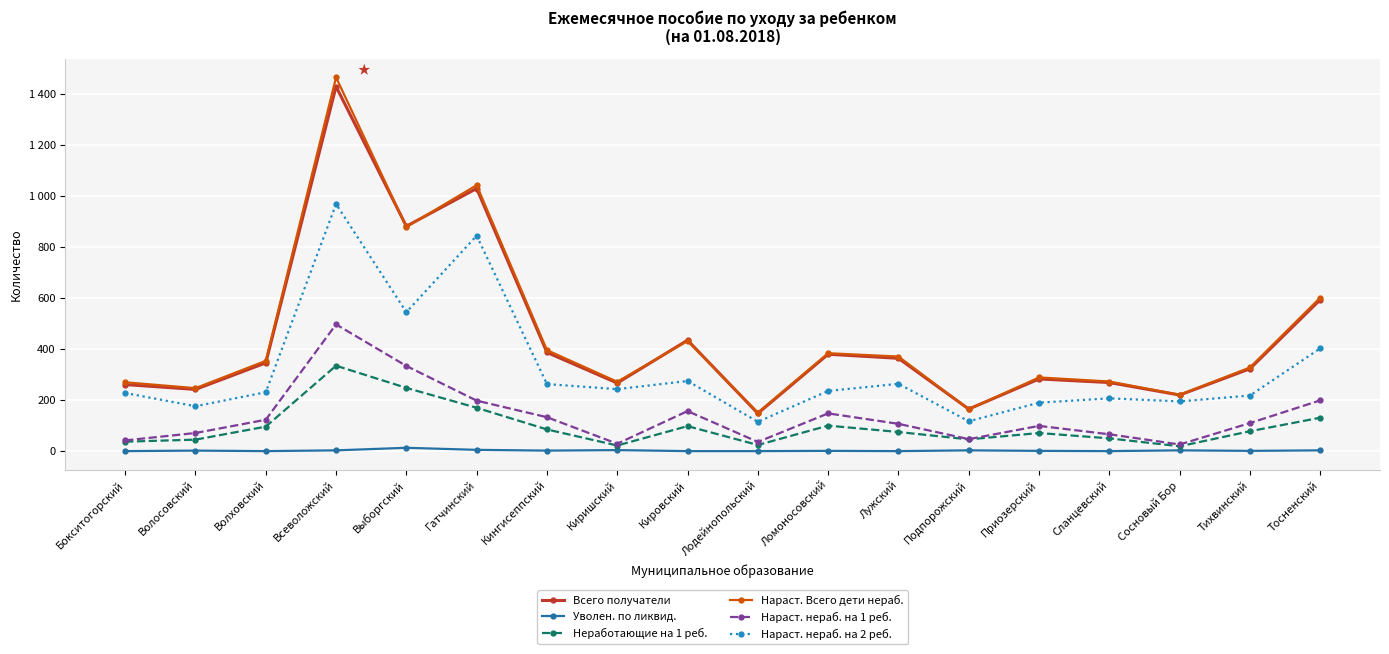

What is the label of the 13th point from the right?

Гатчинский